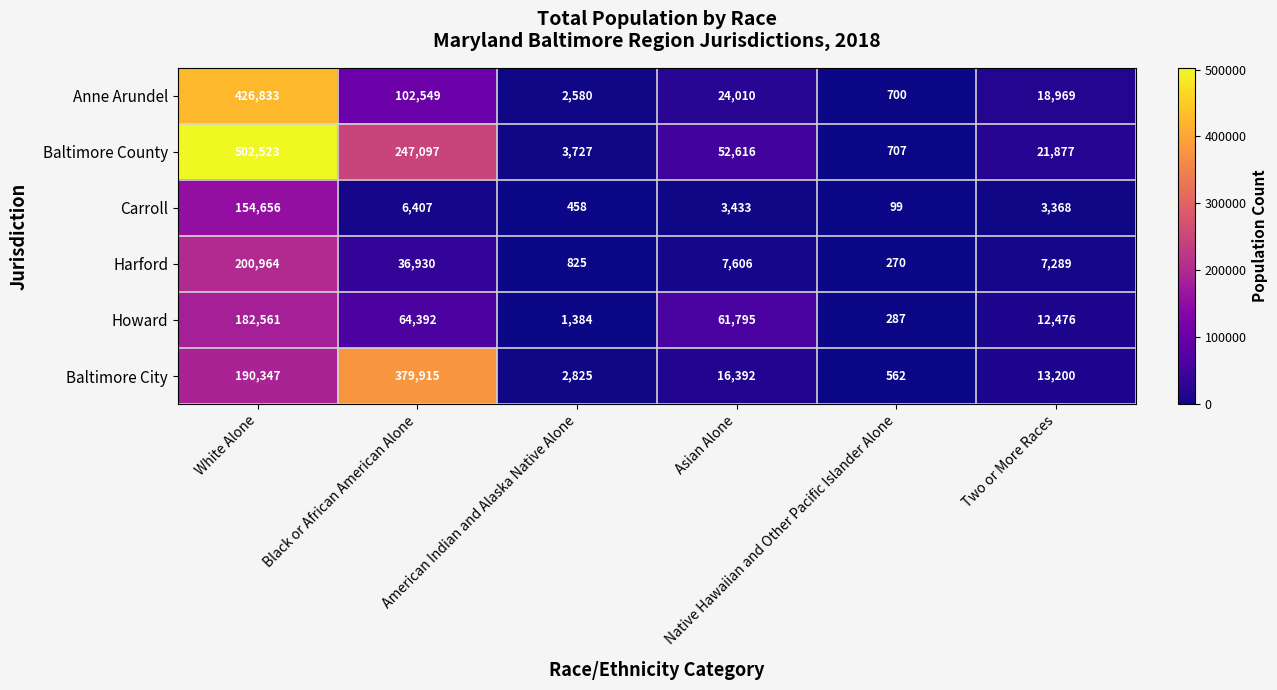

List the series in order of their peak value, lowest first.

Carroll, Howard, Harford, Baltimore City, Anne Arundel, Baltimore County